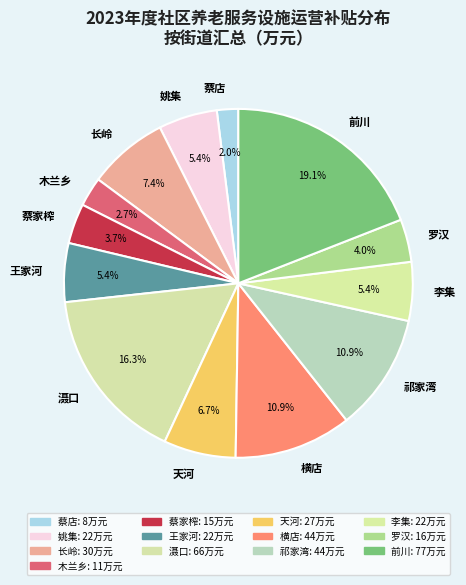

What percentage is the 前川 slice, to the nearest percent?

19%